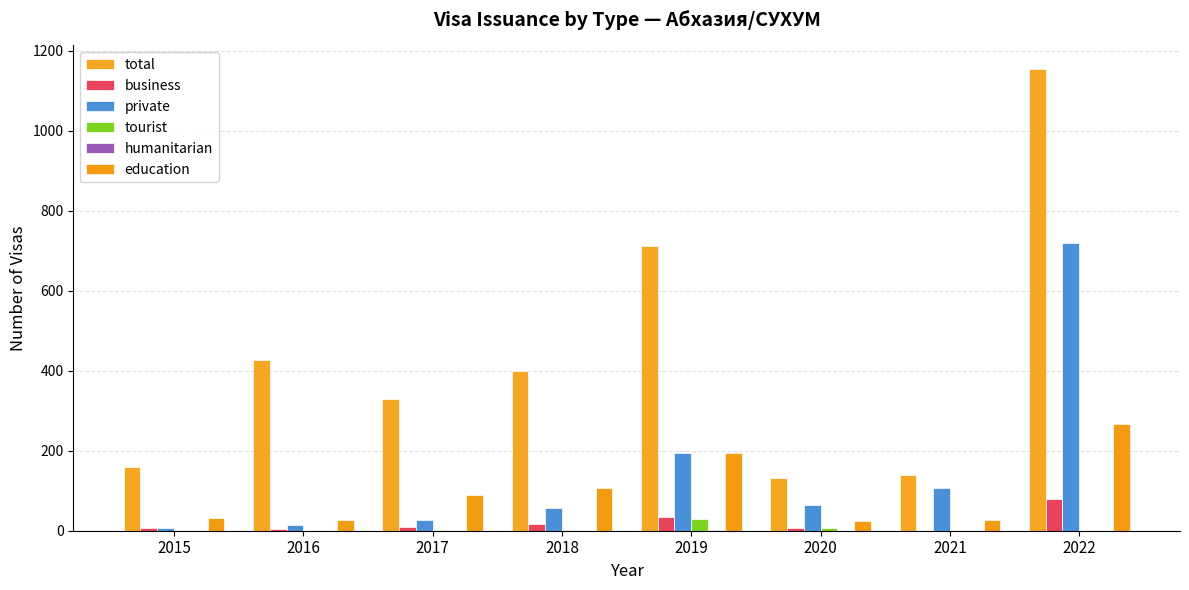

What is the difference between the maximum and minimum values in the private series?

713